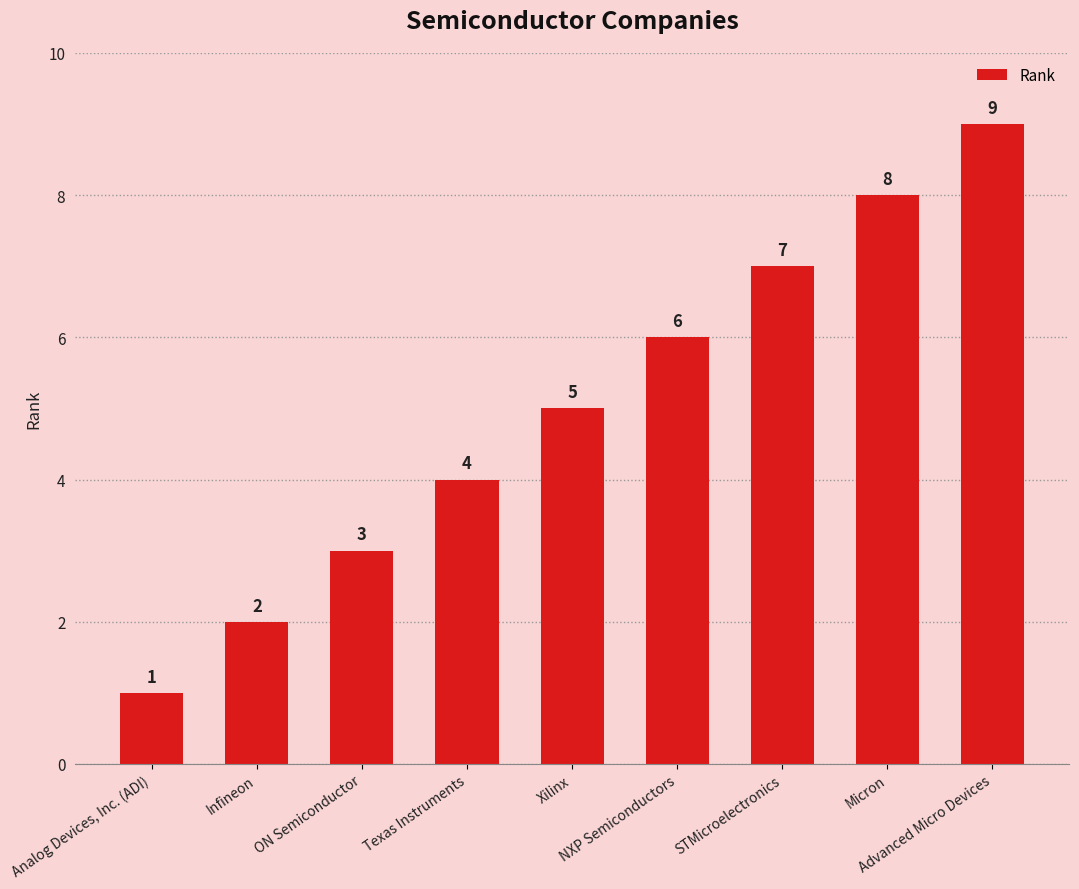

Reading left to right, extract all data points from this chart.

1	2	3	4	5	6	7	8	9